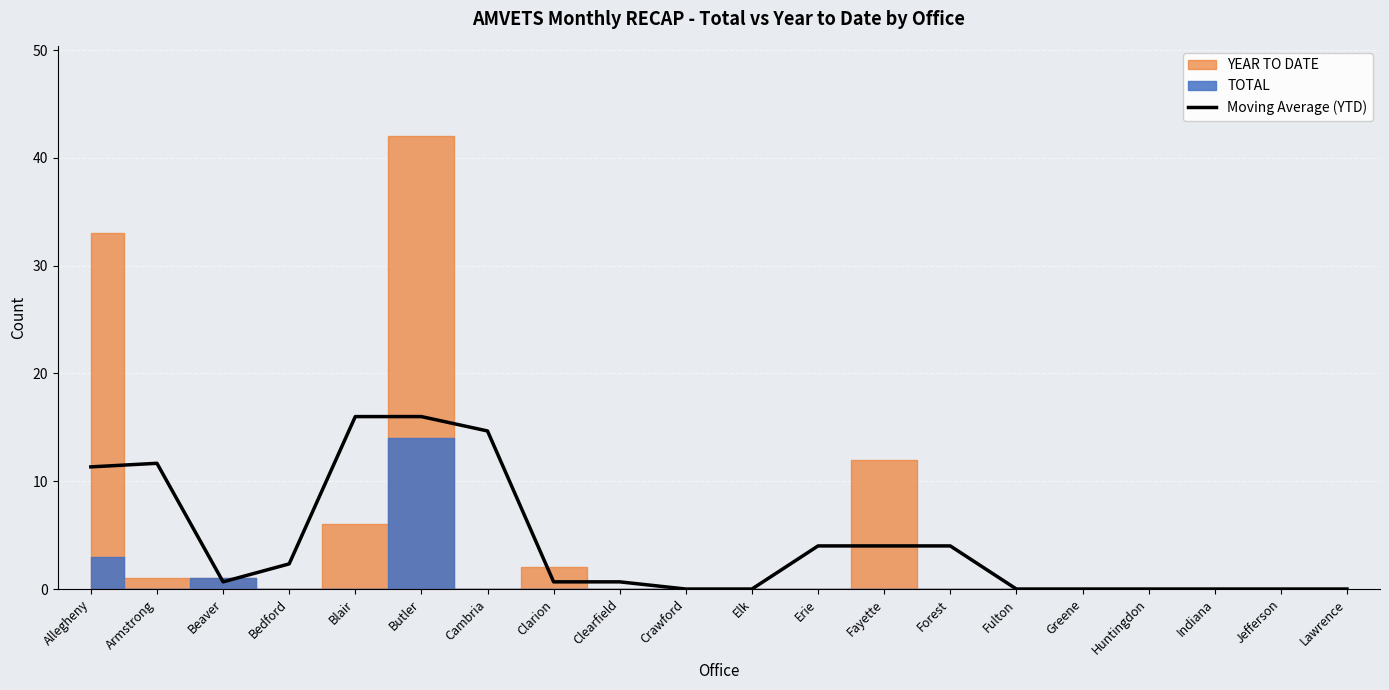

The value at Butler is 16.0. True or false?

True